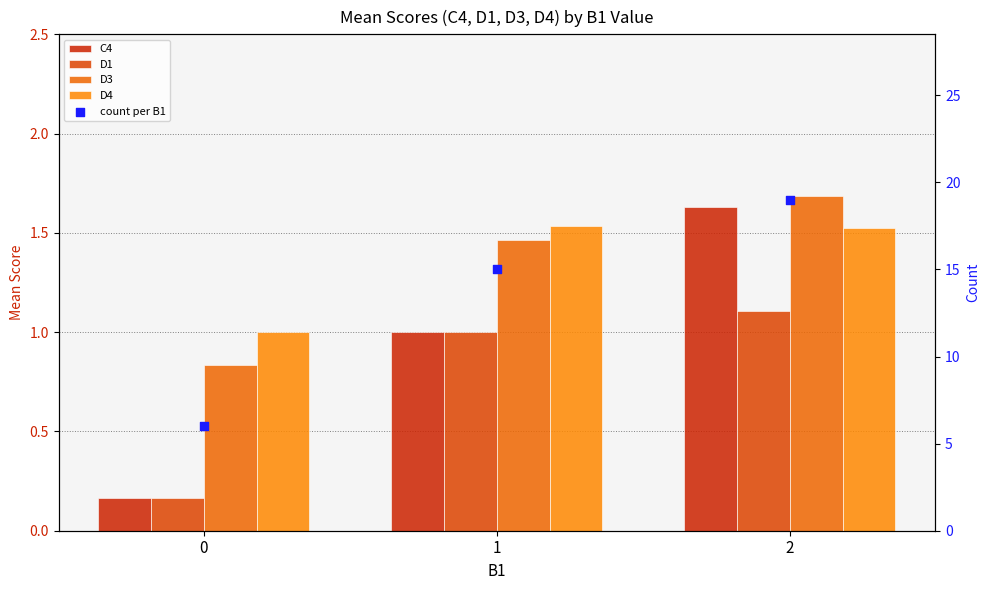

Is the value of C4 at 0 greater than the value of D1 at 0?

No